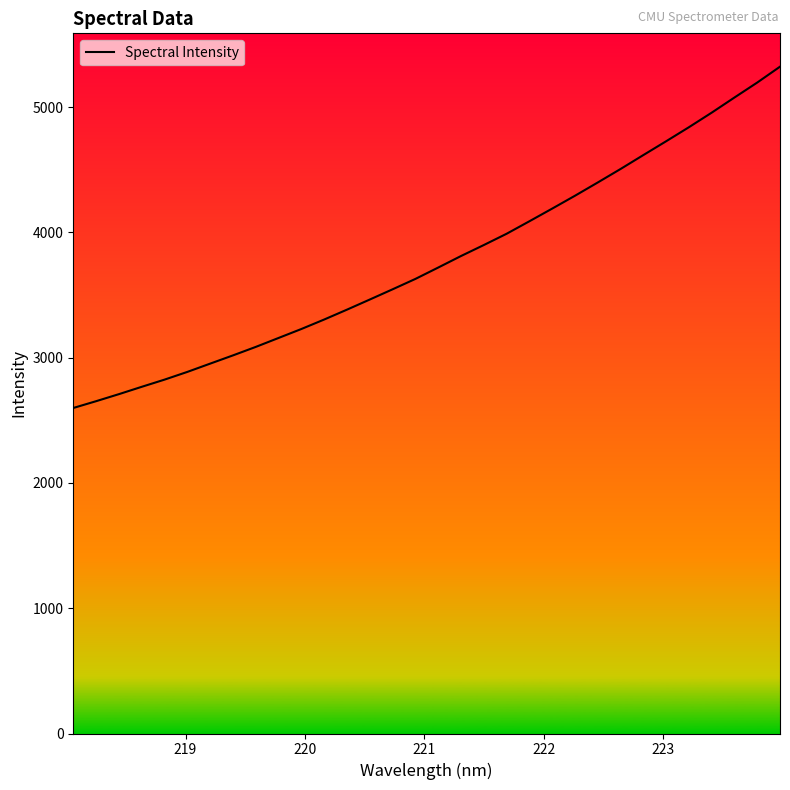

What is the maximum value shown in the chart?

5322.8